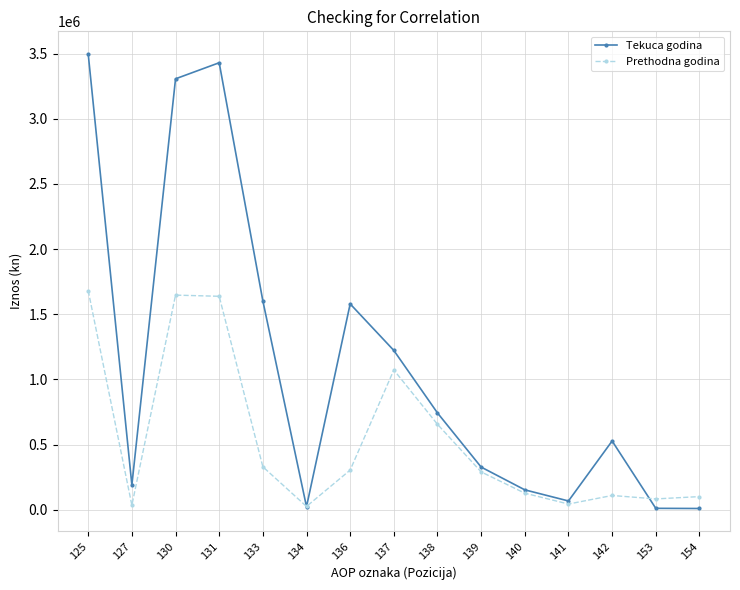

In Prethodna godina, how many points are lower than both neighbors (excluding endpoints)?

4